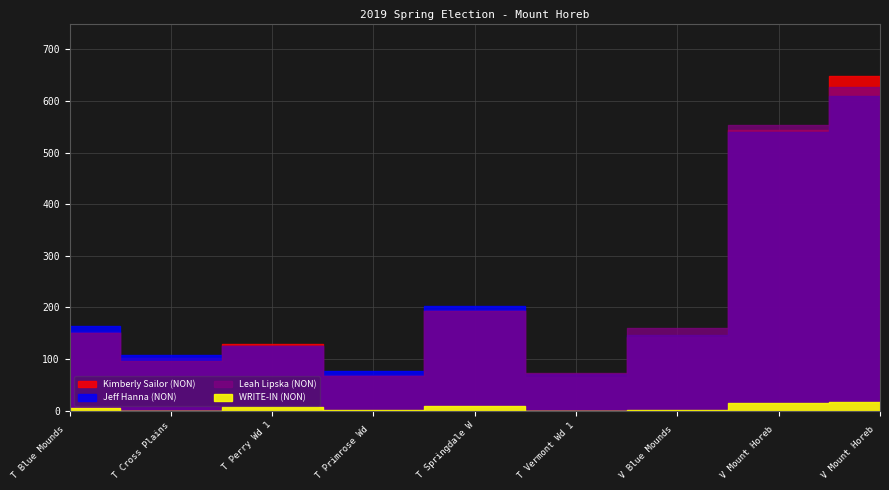

At how many categories does at least one series exceed 54?

9